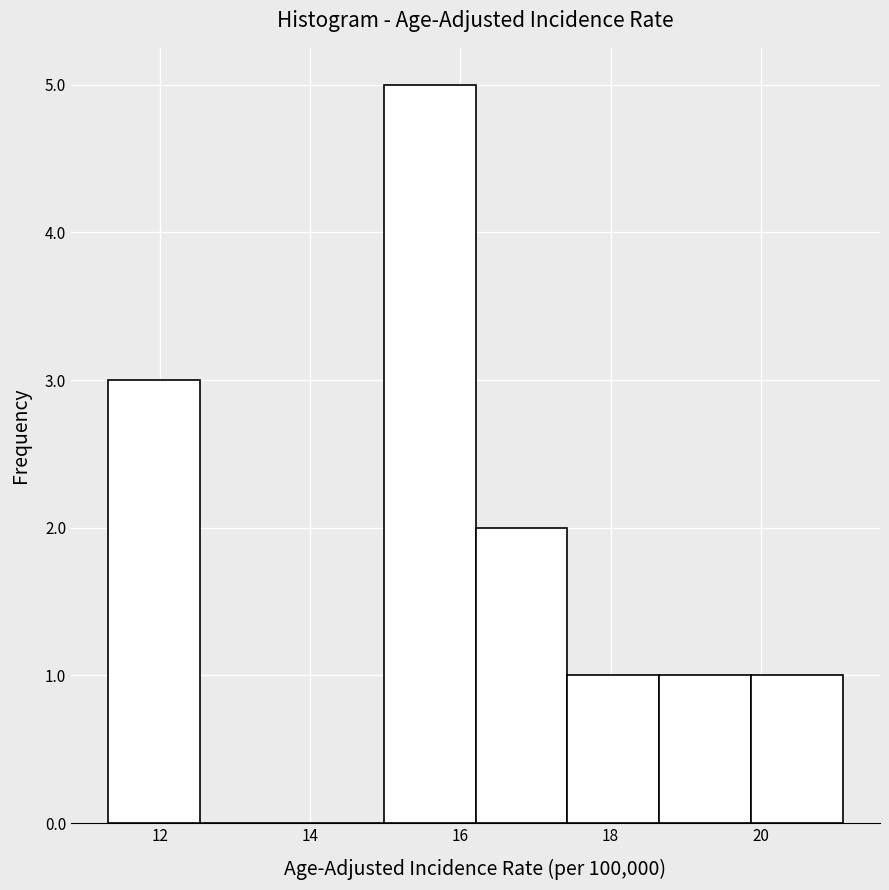

Reading left to right, transcribe this chart: for each bar, give the range it covers on the x-axis and its height. Neither the bar edges nor the heights are printed on the chart, so give them approximately, as read against the axes.

11.4 to 12.6: 3
12.6 to 13.8: 0
13.8 to 15.0: 0
15.0 to 16.2: 5
16.2 to 17.4: 2
17.4 to 18.6: 1
18.6 to 19.8: 1
19.8 to 21.2: 1